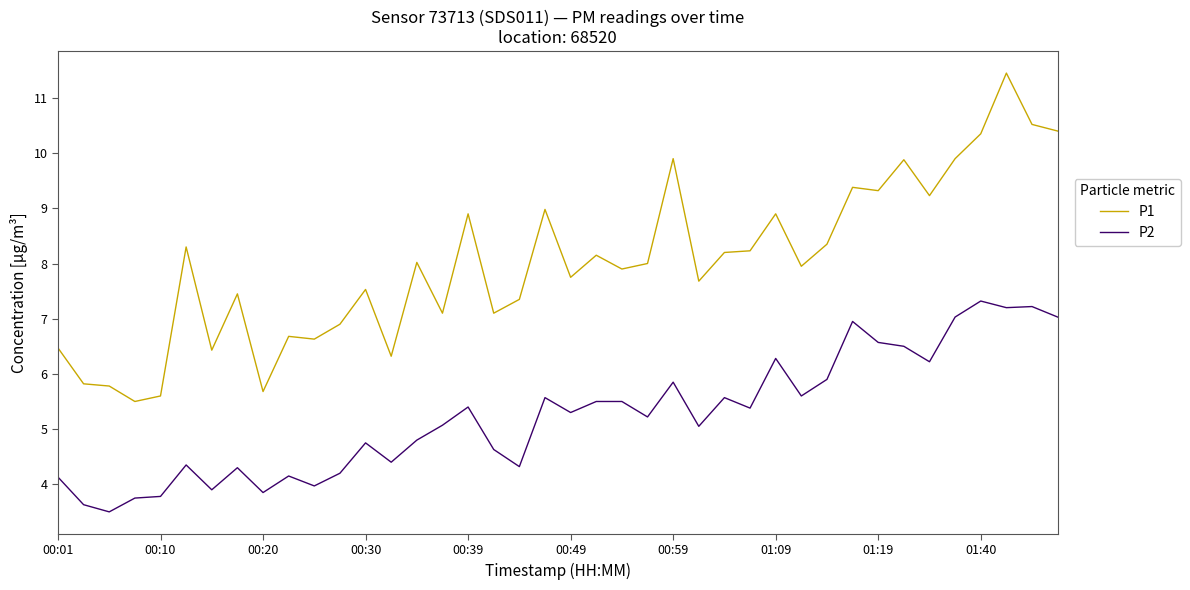

True or false: P1 and P2 cross at least once.

False